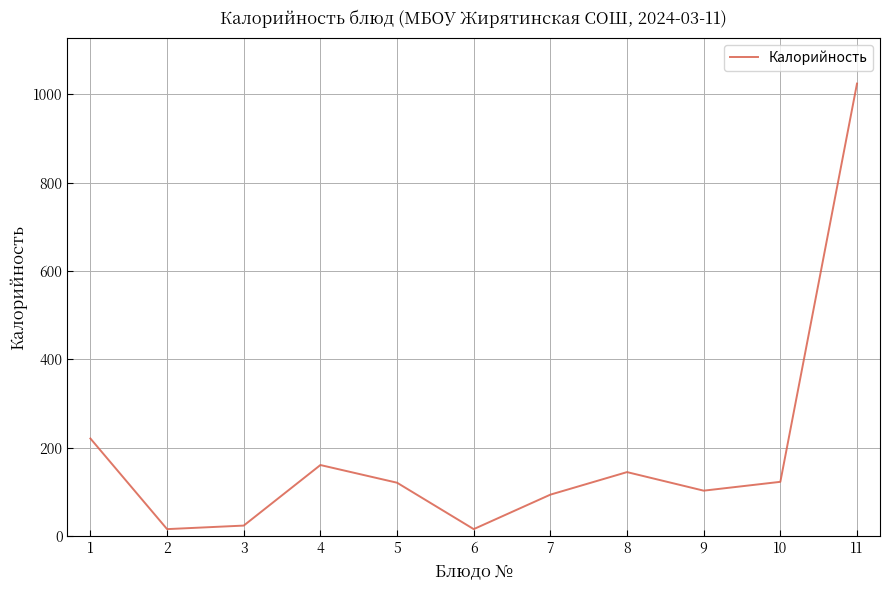

How many lines are shown in the chart?

1